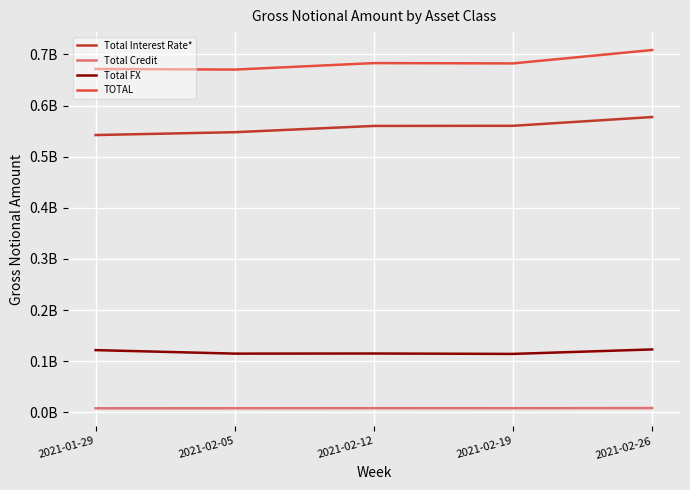

True or false: Total Credit and Total Interest Rate* cross at least once.

False